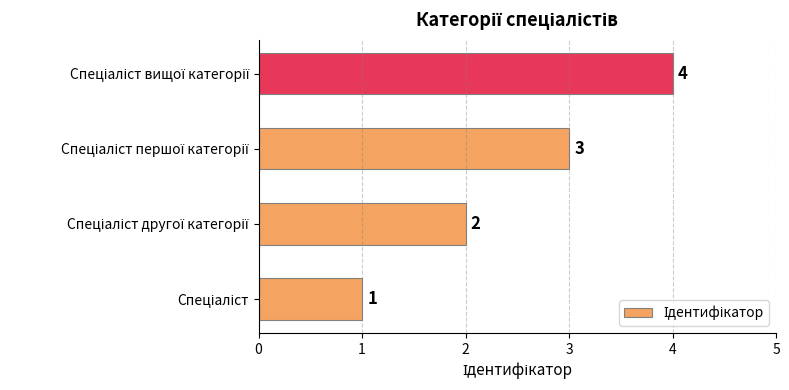

Count the values in the range 2 to 4.

3